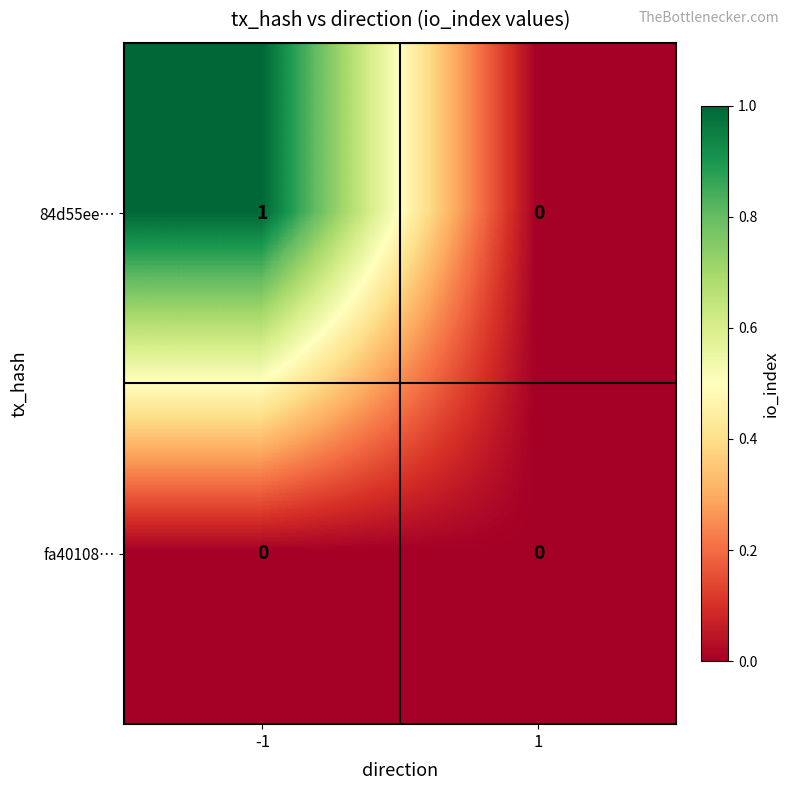

Is the value of 84d55ee… at -1 greater than the value of fa40108… at -1?

Yes